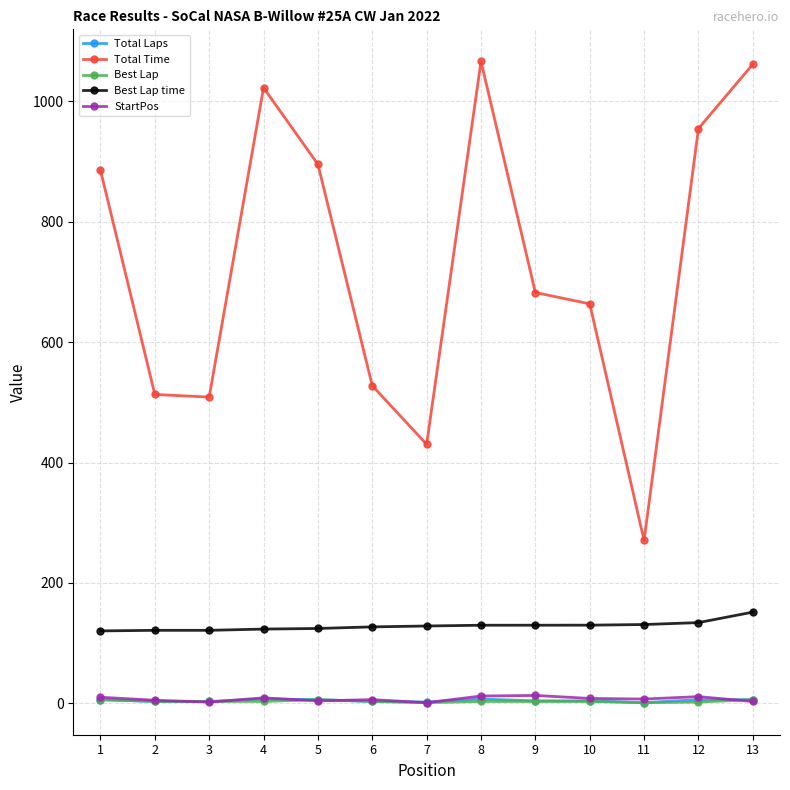

Which series has the largest total across all categories?

Total Time